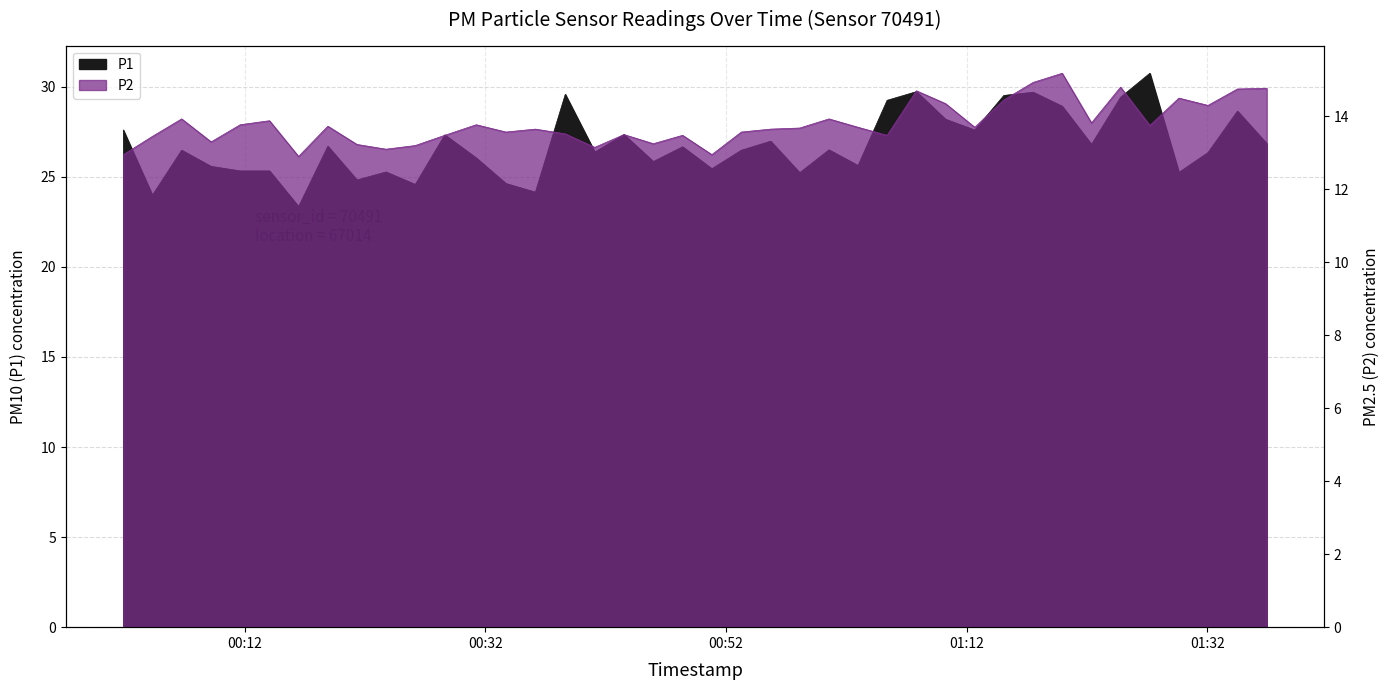

Between 2023-02-13T00:06:45 and 2023-02-13T01:36:56, which series saw the biggest shift?

P2